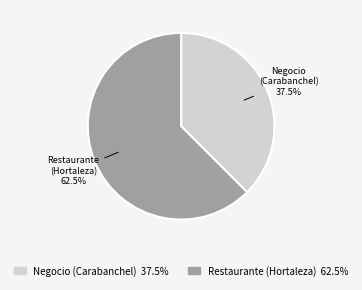

Count the number of slices in the pie.

2